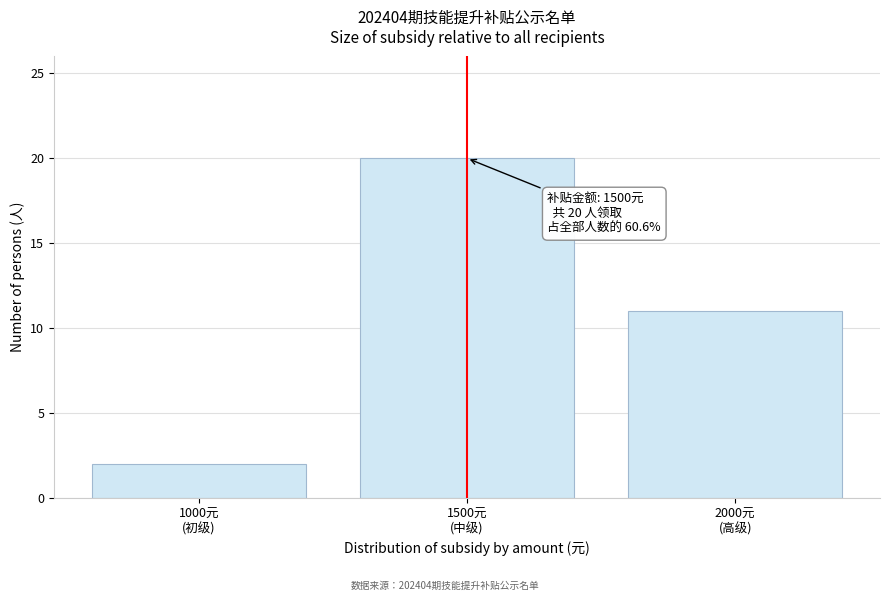

Reading left to right, what are all the values shown in this chart?

2	20	11